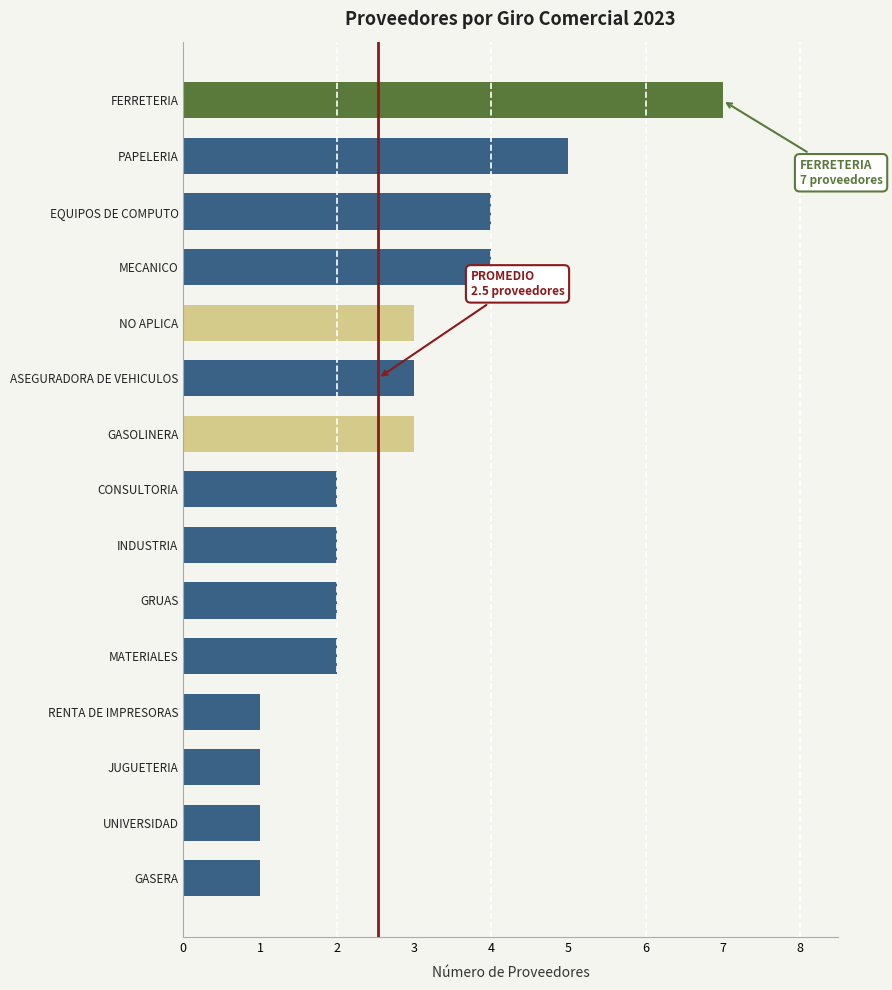

Which has a higher value, MECANICO or INDUSTRIA?

MECANICO